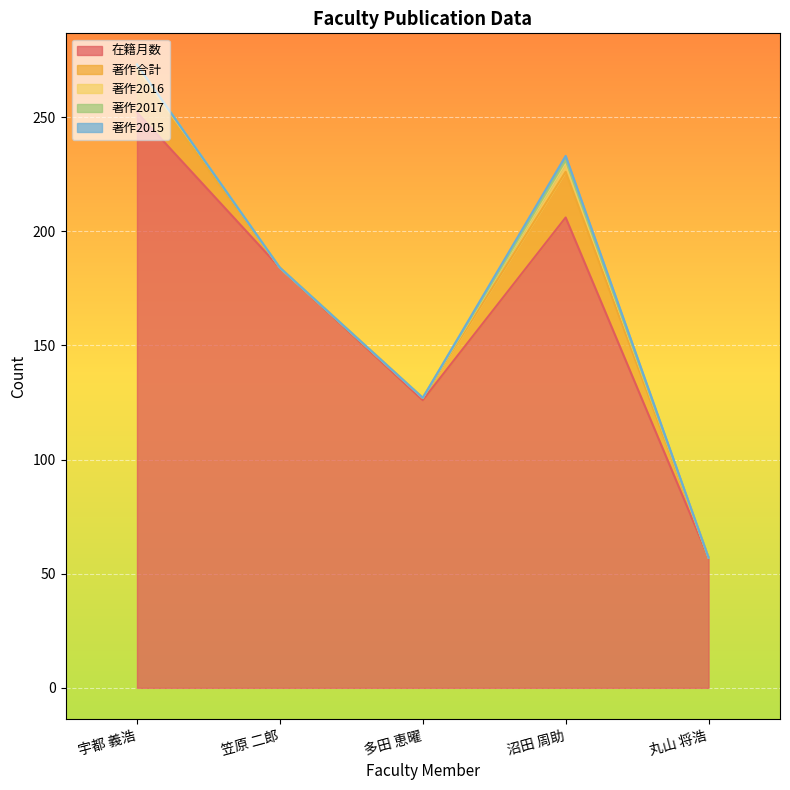

What is the average value of the 在籍月数 series?

165